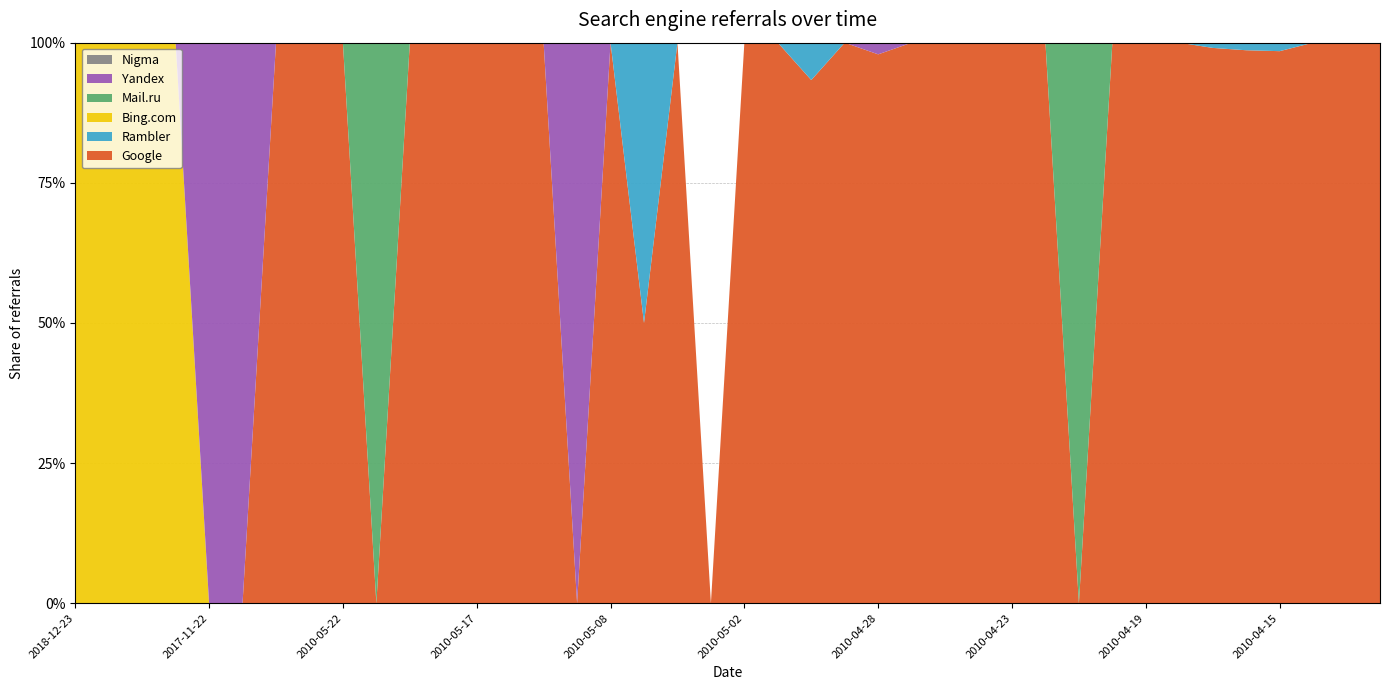

Reading left to right, transcribe all the data shown in this chart.

Google: 2018-12-23=0	2018-11-24=0	2018-09-23=0	2018-08-11=0	2017-11-22=0	2016-10-06=0	2010-05-26=1	2010-05-25=2	2010-05-22=1	2010-05-21=0	2010-05-20=1	2010-05-18=1	2010-05-17=1	2010-05-14=1	2010-05-12=1	2010-05-11=0	2010-05-08=1	2010-05-07=1	2010-05-05=2	2010-05-04=0	2010-05-02=3	2010-05-01=6	2010-04-30=14	2010-04-29=18	2010-04-28=47	2010-04-26=7	2010-04-25=18	2010-04-24=35	2010-04-23=26	2010-04-22=11	2010-04-21=0	2010-04-20=9	2010-04-19=26	2010-04-18=25	2010-04-17=106	2010-04-16=73	2010-04-15=65	2010-04-14=39	2010-04-13=30	2010-04-12=15
Rambler: 2018-12-23=0	2018-11-24=0	2018-09-23=0	2018-08-11=0	2017-11-22=0	2016-10-06=0	2010-05-26=0	2010-05-25=0	2010-05-22=0	2010-05-21=0	2010-05-20=0	2010-05-18=0	2010-05-17=0	2010-05-14=0	2010-05-12=0	2010-05-11=0	2010-05-08=0	2010-05-07=1	2010-05-05=0	2010-05-04=0	2010-05-02=0	2010-05-01=0	2010-04-30=1	2010-04-29=0	2010-04-28=0	2010-04-26=0	2010-04-25=0	2010-04-24=0	2010-04-23=0	2010-04-22=0	2010-04-21=0	2010-04-20=0	2010-04-19=0	2010-04-18=0	2010-04-17=1	2010-04-16=1	2010-04-15=1	2010-04-14=0	2010-04-13=0	2010-04-12=0
Bing.com: 2018-12-23=1	2018-11-24=1	2018-09-23=1	2018-08-11=1	2017-11-22=0	2016-10-06=0	2010-05-26=0	2010-05-25=0	2010-05-22=0	2010-05-21=0	2010-05-20=0	2010-05-18=0	2010-05-17=0	2010-05-14=0	2010-05-12=0	2010-05-11=0	2010-05-08=0	2010-05-07=0	2010-05-05=0	2010-05-04=0	2010-05-02=0	2010-05-01=0	2010-04-30=0	2010-04-29=0	2010-04-28=0	2010-04-26=0	2010-04-25=0	2010-04-24=0	2010-04-23=0	2010-04-22=0	2010-04-21=0	2010-04-20=0	2010-04-19=0	2010-04-18=0	2010-04-17=0	2010-04-16=0	2010-04-15=0	2010-04-14=0	2010-04-13=0	2010-04-12=0
Mail.ru: 2018-12-23=0	2018-11-24=0	2018-09-23=0	2018-08-11=0	2017-11-22=0	2016-10-06=0	2010-05-26=0	2010-05-25=0	2010-05-22=0	2010-05-21=1	2010-05-20=0	2010-05-18=0	2010-05-17=0	2010-05-14=0	2010-05-12=0	2010-05-11=0	2010-05-08=0	2010-05-07=0	2010-05-05=0	2010-05-04=0	2010-05-02=0	2010-05-01=0	2010-04-30=0	2010-04-29=0	2010-04-28=0	2010-04-26=0	2010-04-25=0	2010-04-24=0	2010-04-23=0	2010-04-22=0	2010-04-21=1	2010-04-20=0	2010-04-19=0	2010-04-18=0	2010-04-17=0	2010-04-16=0	2010-04-15=0	2010-04-14=0	2010-04-13=0	2010-04-12=0
Yandex: 2018-12-23=0	2018-11-24=0	2018-09-23=0	2018-08-11=0	2017-11-22=1	2016-10-06=1	2010-05-26=0	2010-05-25=0	2010-05-22=0	2010-05-21=0	2010-05-20=0	2010-05-18=0	2010-05-17=0	2010-05-14=0	2010-05-12=0	2010-05-11=1	2010-05-08=0	2010-05-07=0	2010-05-05=0	2010-05-04=0	2010-05-02=0	2010-05-01=0	2010-04-30=0	2010-04-29=0	2010-04-28=1	2010-04-26=0	2010-04-25=0	2010-04-24=0	2010-04-23=0	2010-04-22=0	2010-04-21=0	2010-04-20=0	2010-04-19=0	2010-04-18=0	2010-04-17=0	2010-04-16=0	2010-04-15=0	2010-04-14=0	2010-04-13=0	2010-04-12=0
Nigma: 2018-12-23=0	2018-11-24=0	2018-09-23=0	2018-08-11=0	2017-11-22=0	2016-10-06=0	2010-05-26=0	2010-05-25=0	2010-05-22=0	2010-05-21=0	2010-05-20=0	2010-05-18=0	2010-05-17=0	2010-05-14=0	2010-05-12=0	2010-05-11=0	2010-05-08=0	2010-05-07=0	2010-05-05=0	2010-05-04=0	2010-05-02=0	2010-05-01=0	2010-04-30=0	2010-04-29=0	2010-04-28=0	2010-04-26=0	2010-04-25=0	2010-04-24=0	2010-04-23=0	2010-04-22=0	2010-04-21=0	2010-04-20=0	2010-04-19=0	2010-04-18=0	2010-04-17=0	2010-04-16=0	2010-04-15=0	2010-04-14=0	2010-04-13=0	2010-04-12=0